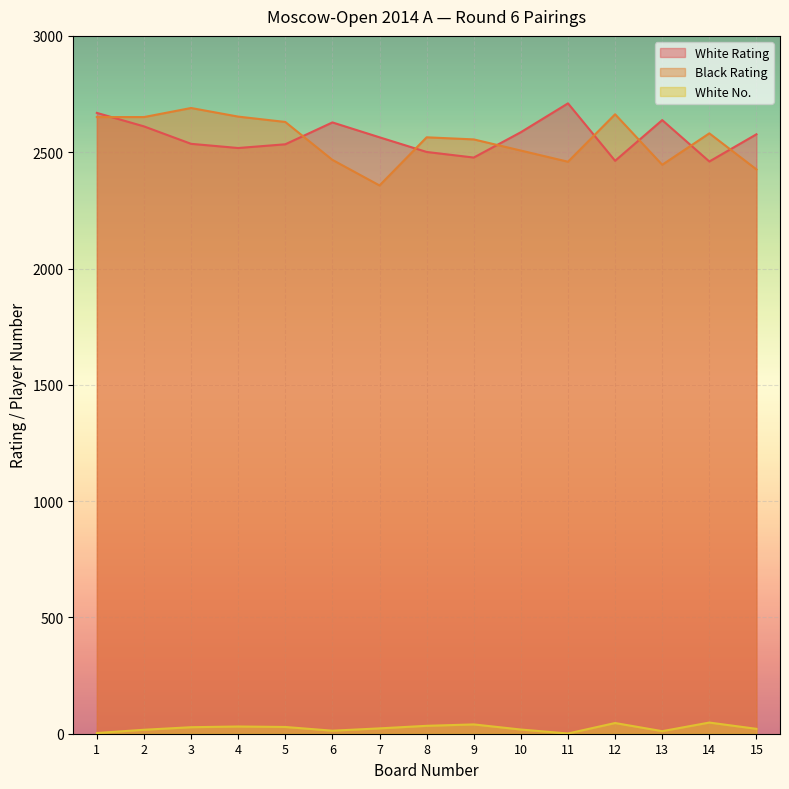

Between 13 and 6, which is larger?

13